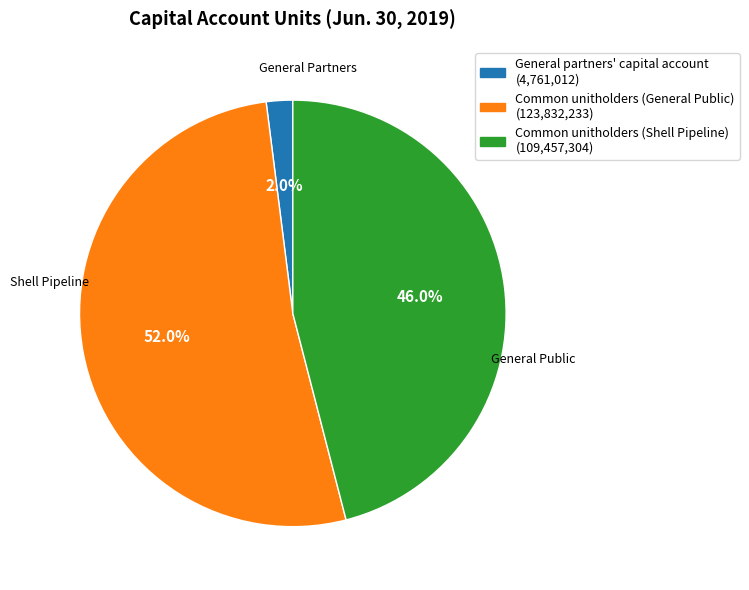

How many segments does this pie chart have?

3